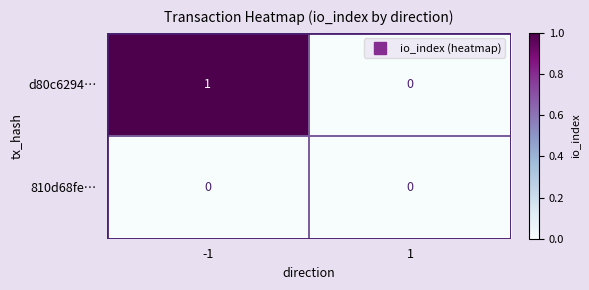

List the series in order of their overall mean, highest first.

d80c6294…, 810d68fe…